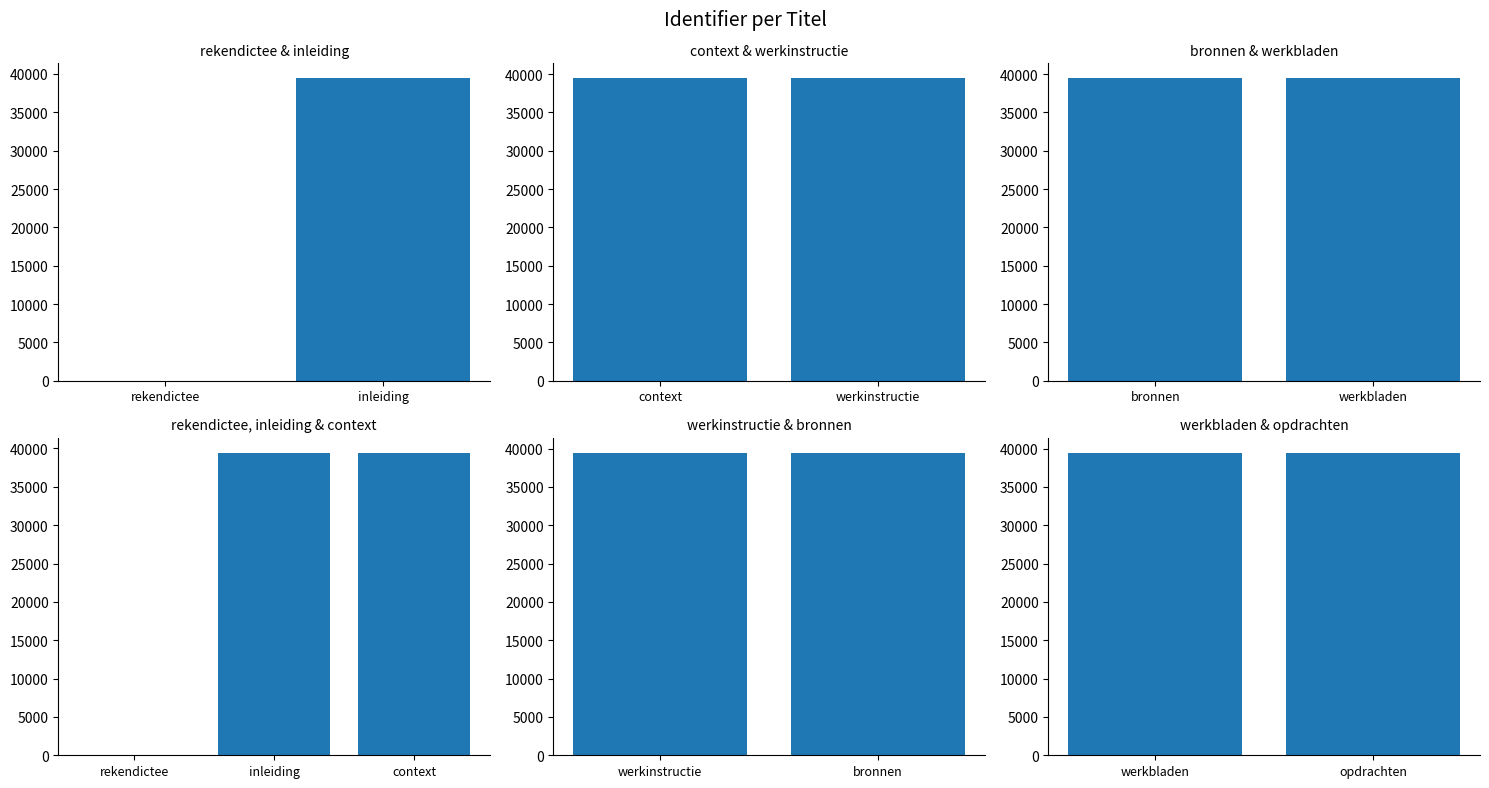

Does the chart contain any negative values?

No